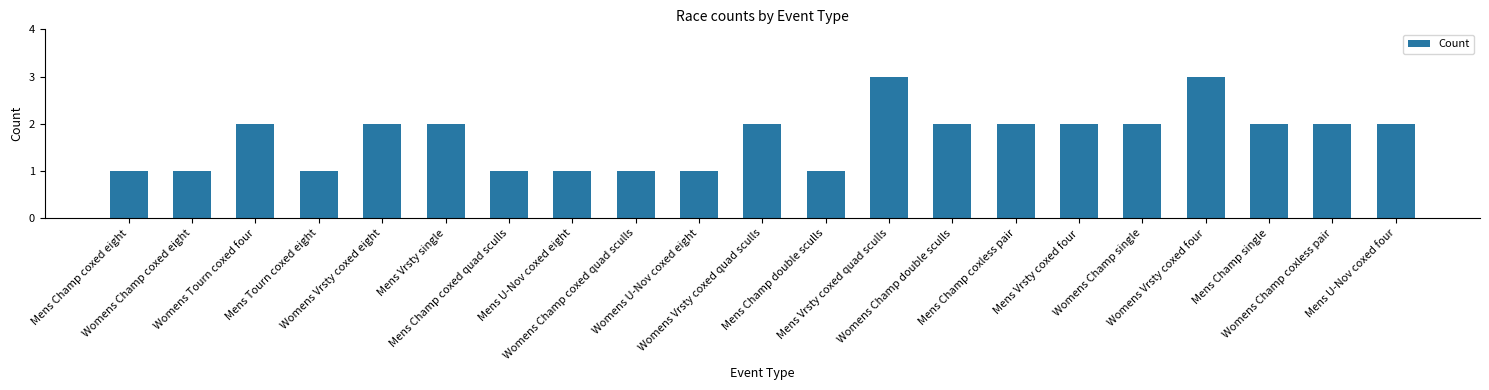

What position from the right is Mens Tourn coxed eight?

18